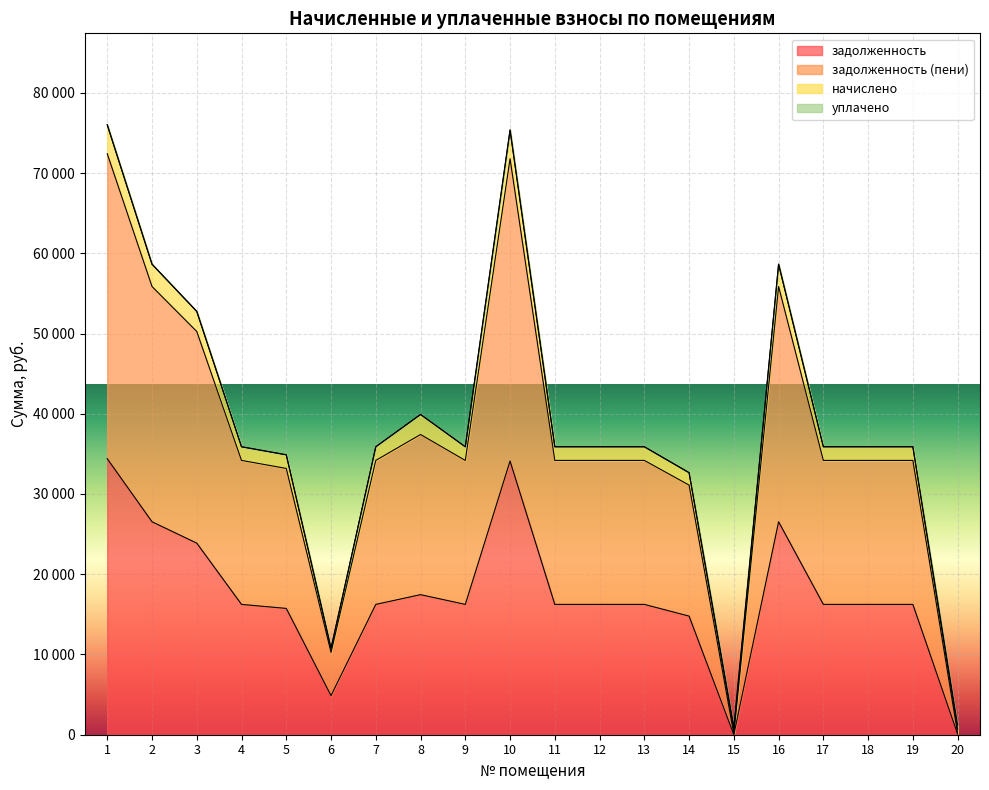

True or false: начислено and задолженность cross at least once.

False